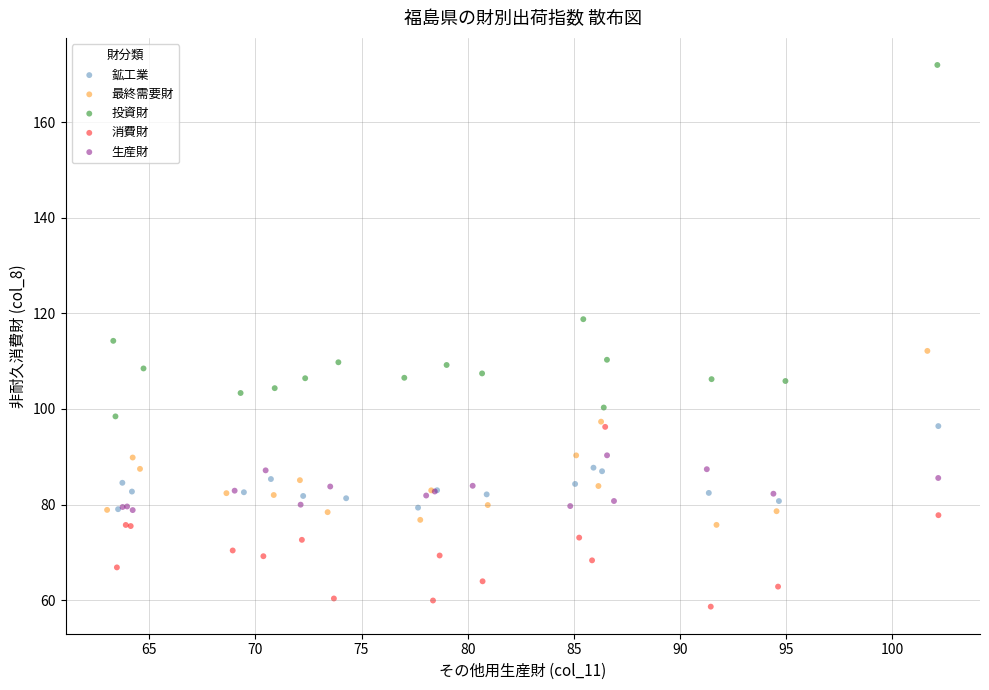

Which series contains the highest Y value?

投資財